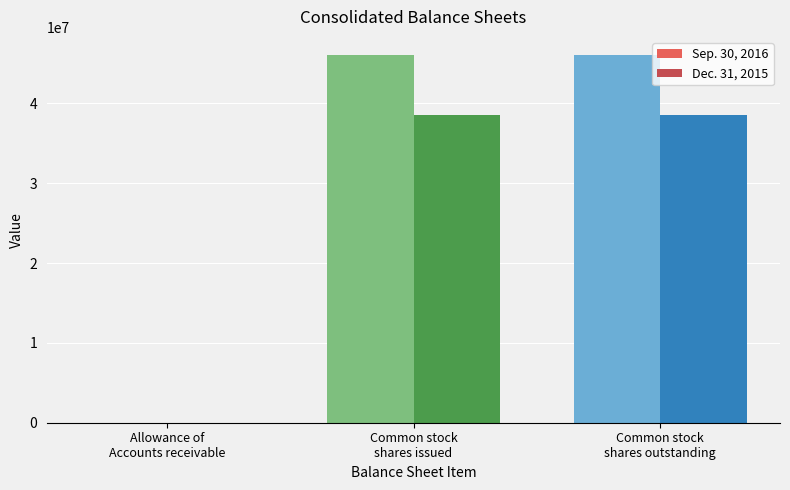

What is the average value of the Sep. 30, 2016 series?

30687400